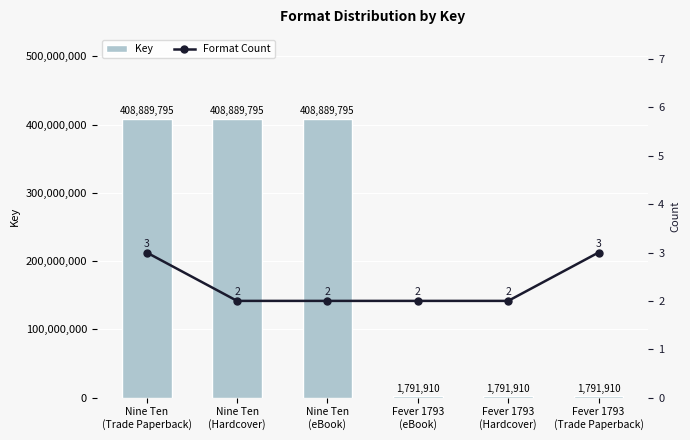

What value does the Format Count series have at Nine Ten
(eBook)?

2